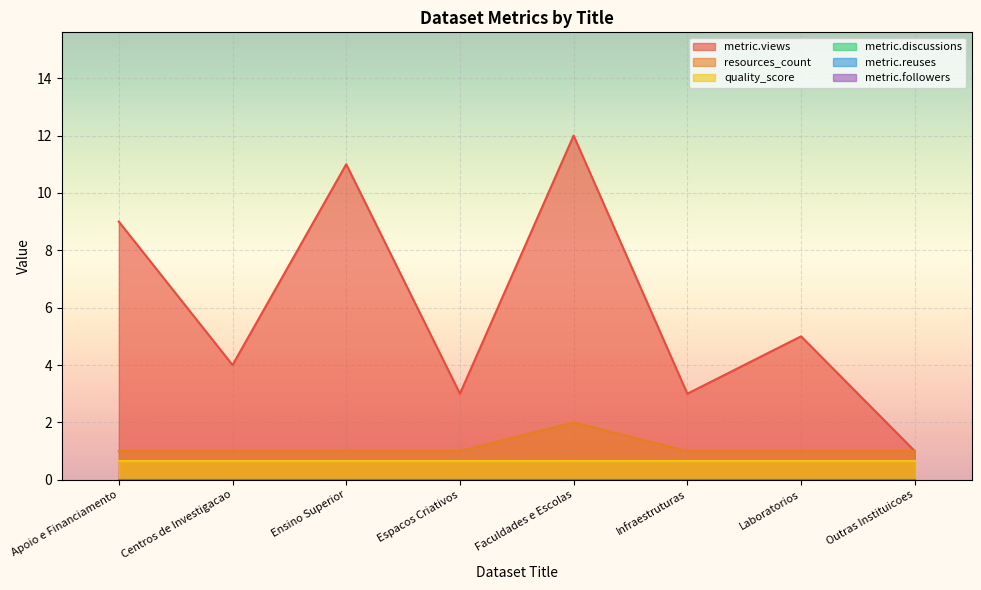

Reading left to right, transcribe all the data shown in this chart.

metric.views: 9.0	4.0	11.0	3.0	12.0	3.0	5.0	1.0
resources_count: 1.0	1.0	1.0	1.0	2.0	1.0	1.0	1.0
quality_score: 0.7	0.7	0.7	0.7	0.7	0.7	0.7	0.7
metric.discussions: 0.0	0.0	0.0	0.0	0.0	0.0	0.0	0.0
metric.reuses: 0.0	0.0	0.0	0.0	0.0	0.0	0.0	0.0
metric.followers: 0.0	0.0	0.0	0.0	0.0	0.0	0.0	0.0